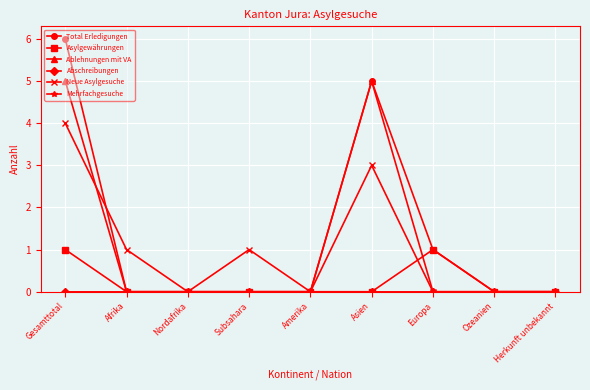

What is the average value of the Ablehnungen mit VA series?

1